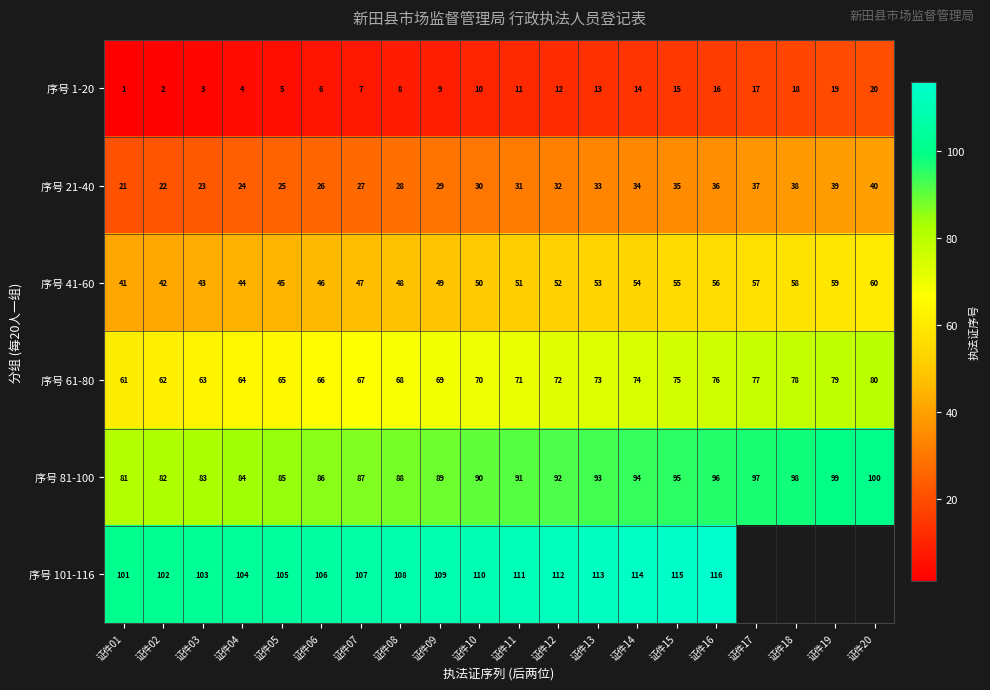

How many data points in 序号 61-80 are less than 71?

10